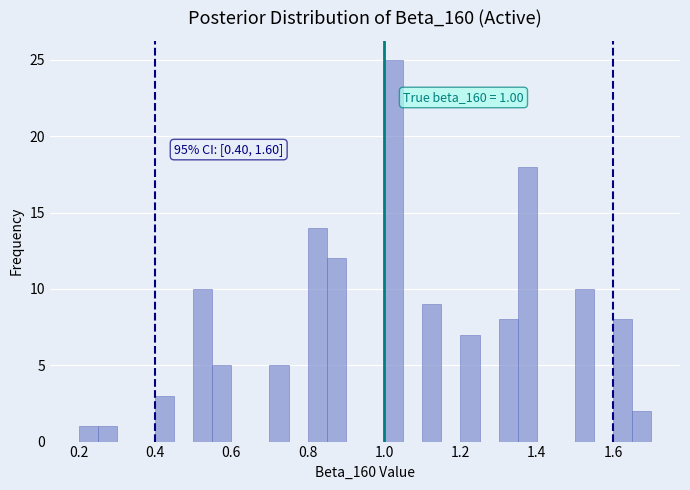

Around what value on the x-axis is the tallest bar? Give the approximate position of its centre, as read against the axis.

1.02